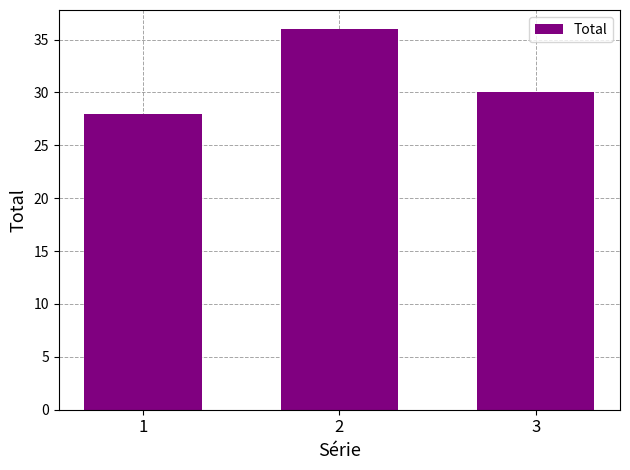

Which category has the lowest value across all series?

1